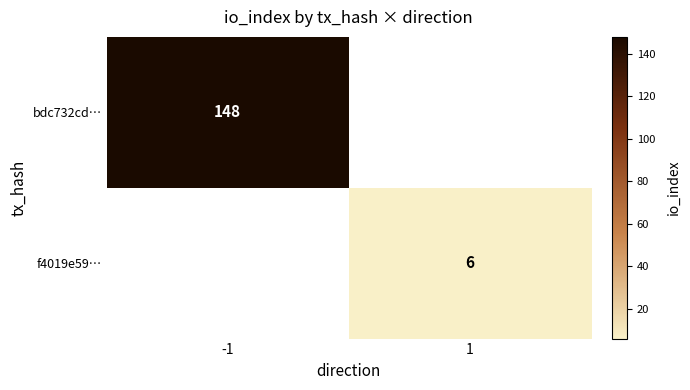

Is it true that bdc732cd… equals 209 at -1?

False